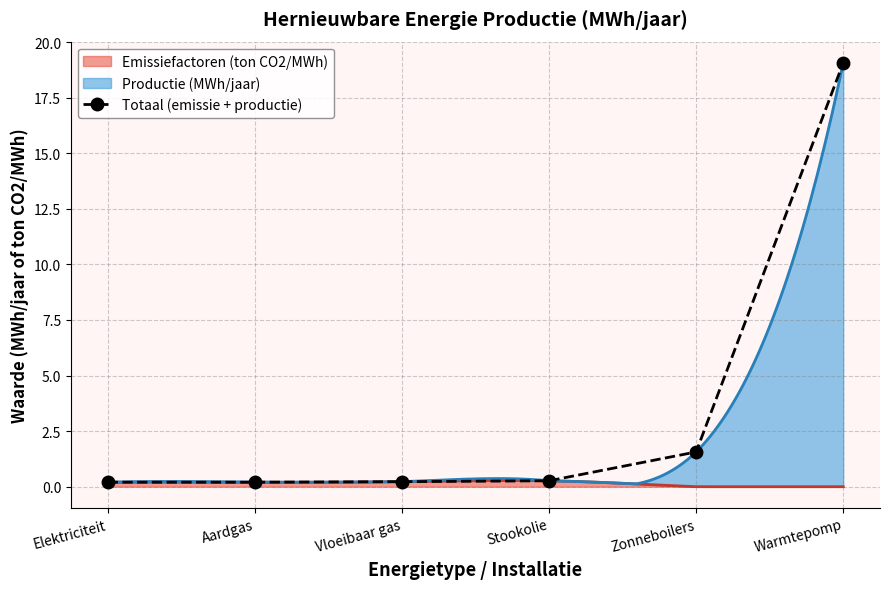

List the labels in order of value, smallest first.

Aardgas, Elektriciteit, Vloeibaar gas, Stookolie, Zonneboilers, Warmtepomp